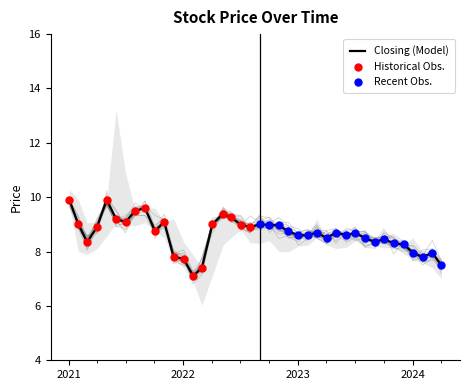

What is the maximum value for Closing (Model)?

9.9